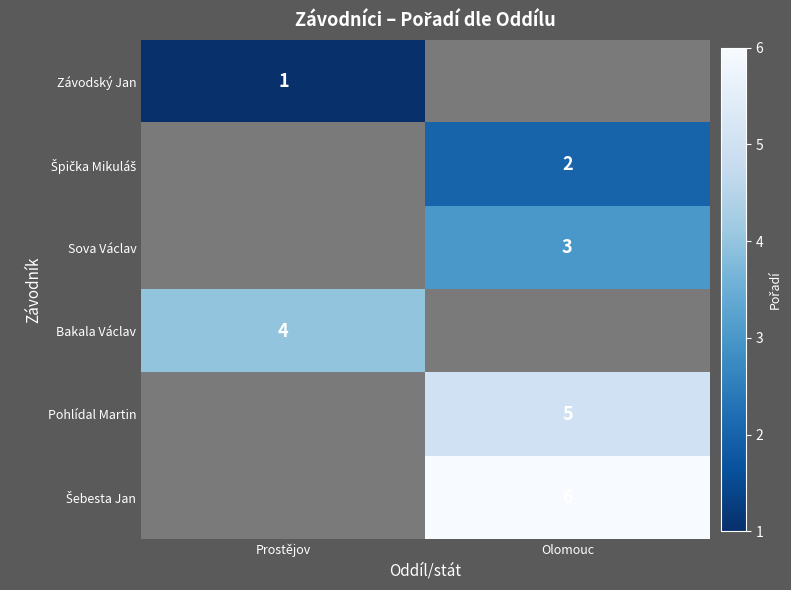

Which category has the lowest value in the Bakala Václav series?

Prostějov